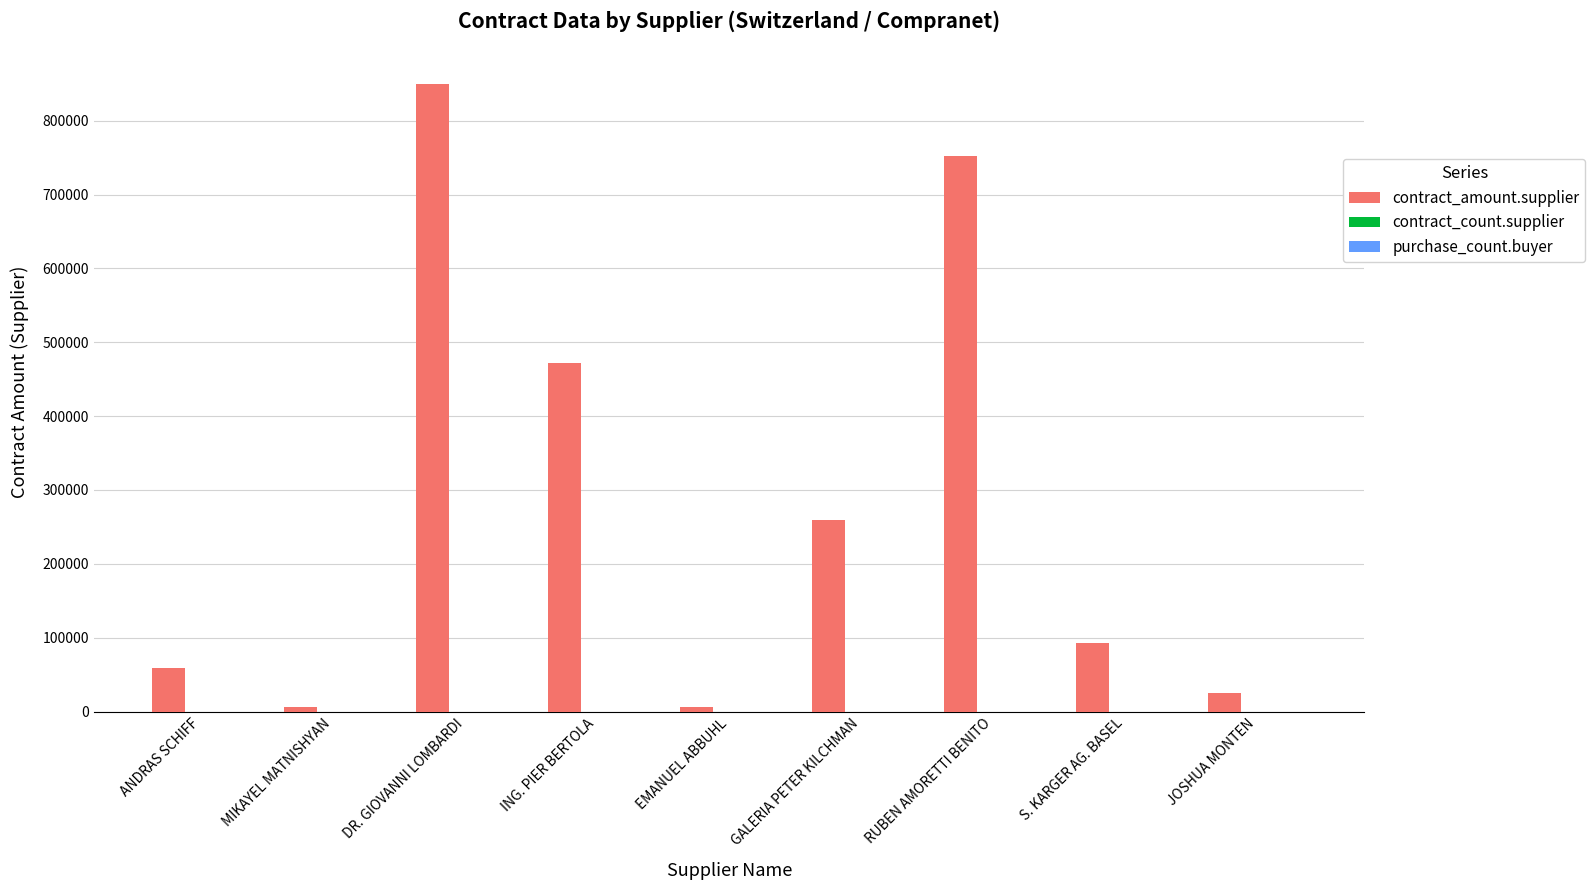

Where is contract_amount.supplier nearest to the value 427881?

ING. PIER BERTOLA